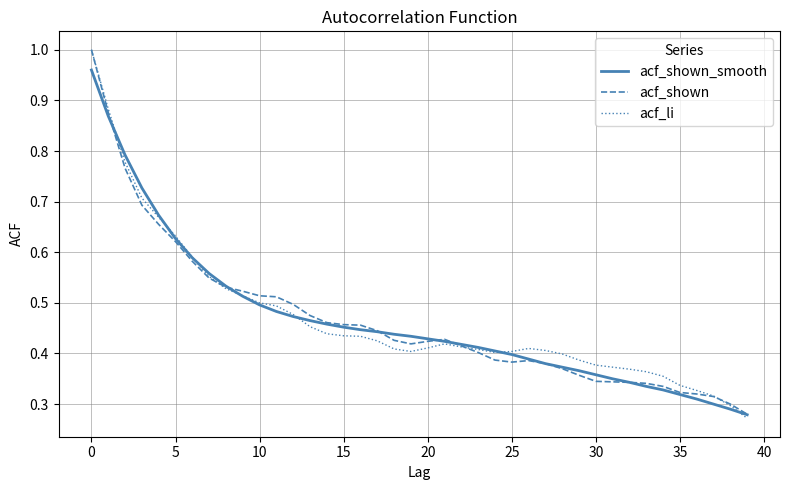

Which series has the widest spread of values?

acf_li